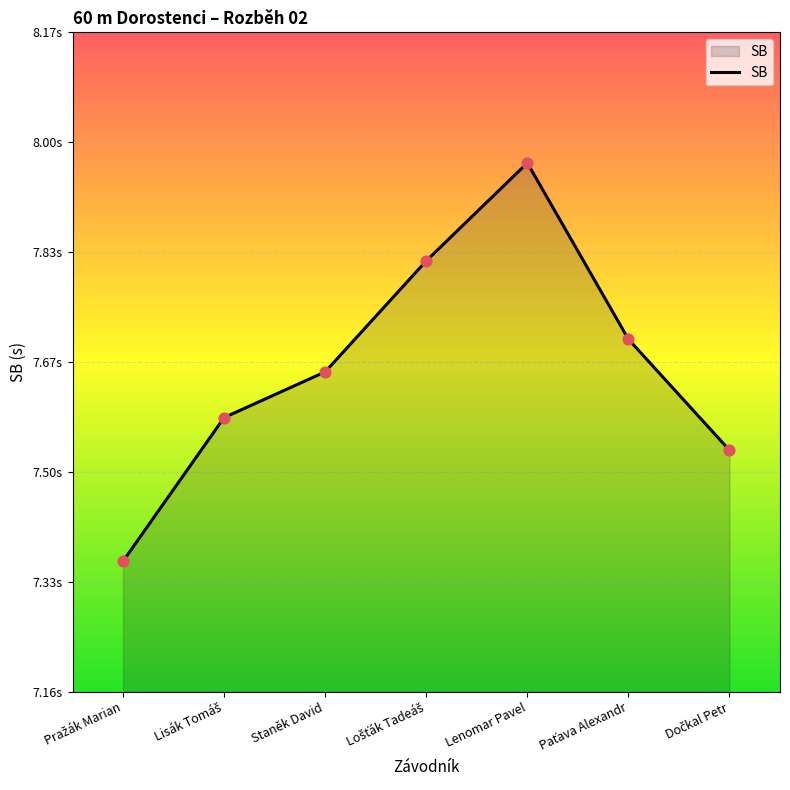

What is the change in value from Pražák Marian to Lošťák Tadeáš?

+0.5